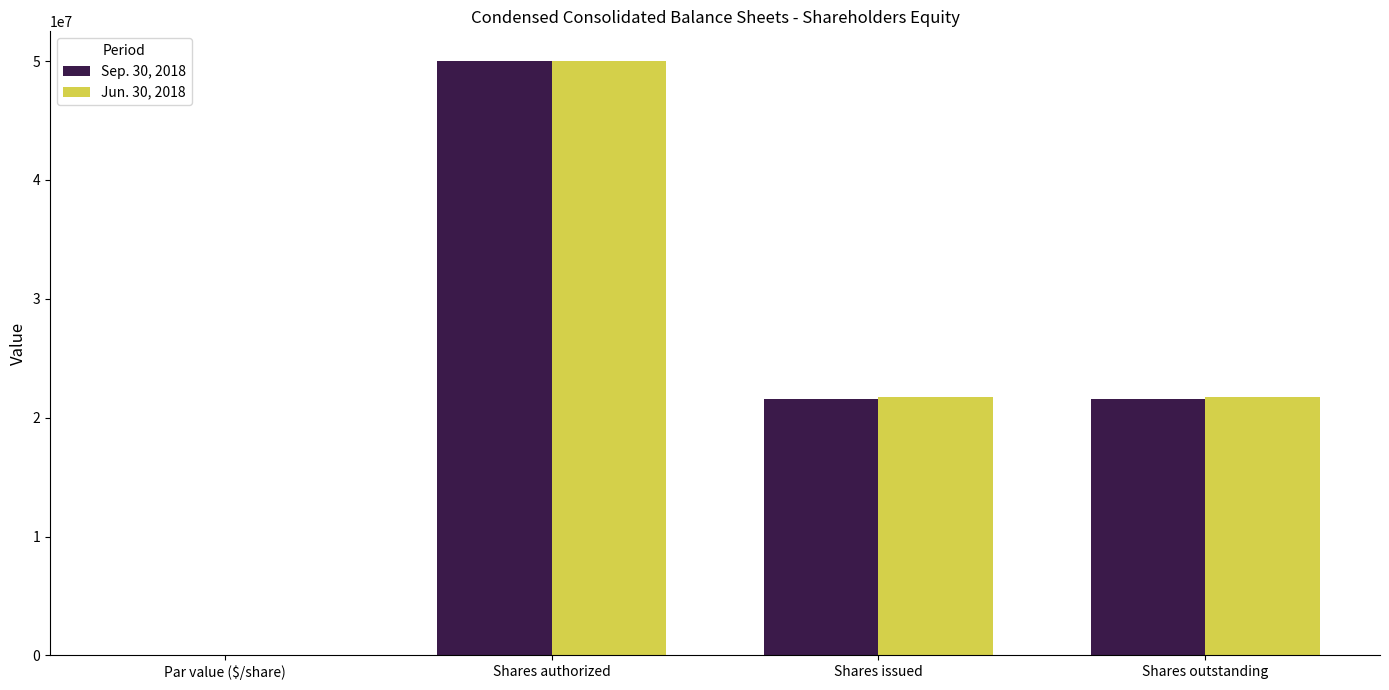

Reading left to right, extract all data points from this chart.

Sep. 30, 2018: 0	50000000	21598069	21598069
Jun. 30, 2018: 0	50000000	21705173	21705173